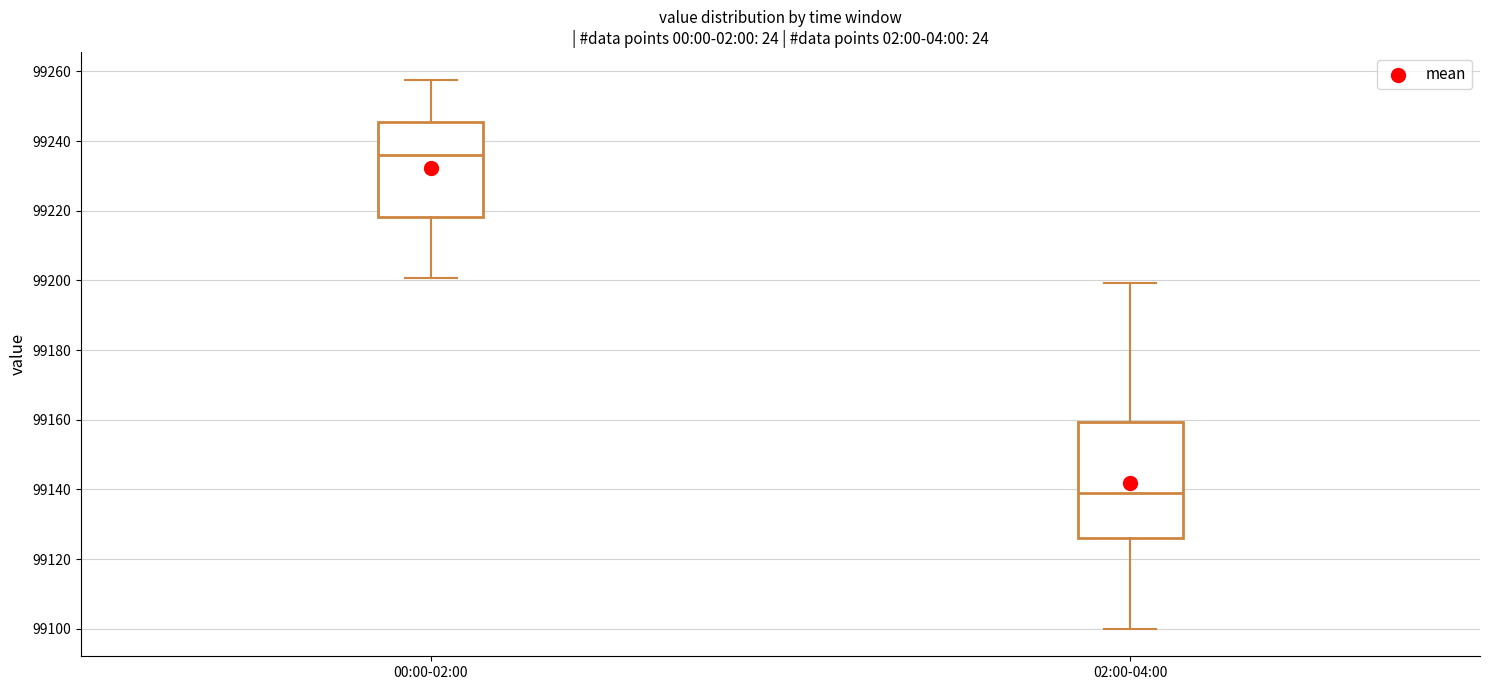

Which box's median line is the lowest?

02:00-04:00